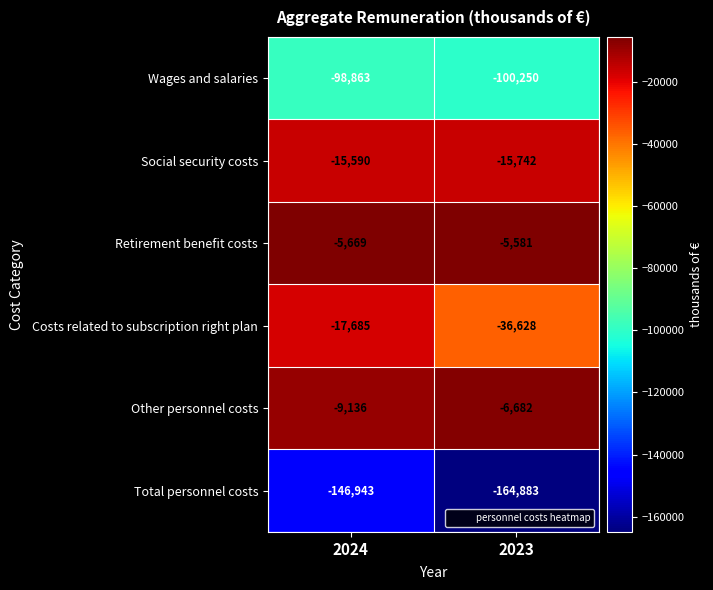

The Other personnel costs series shows -9136 at 2024. True or false?

True